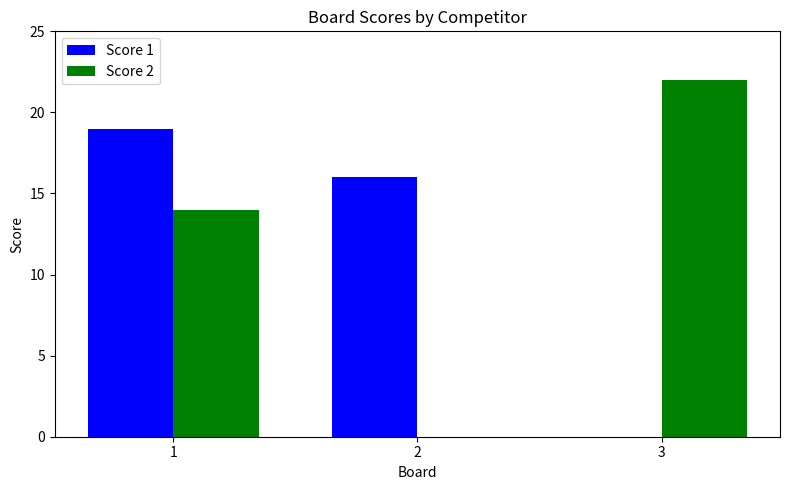

How many series are shown in this chart?

2